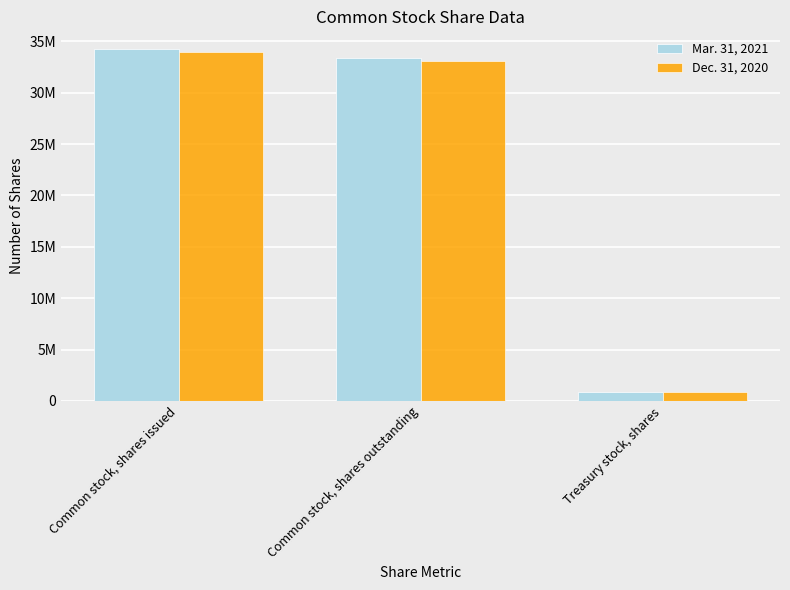

What is the highest value of the Mar. 31, 2021 series?

34261821